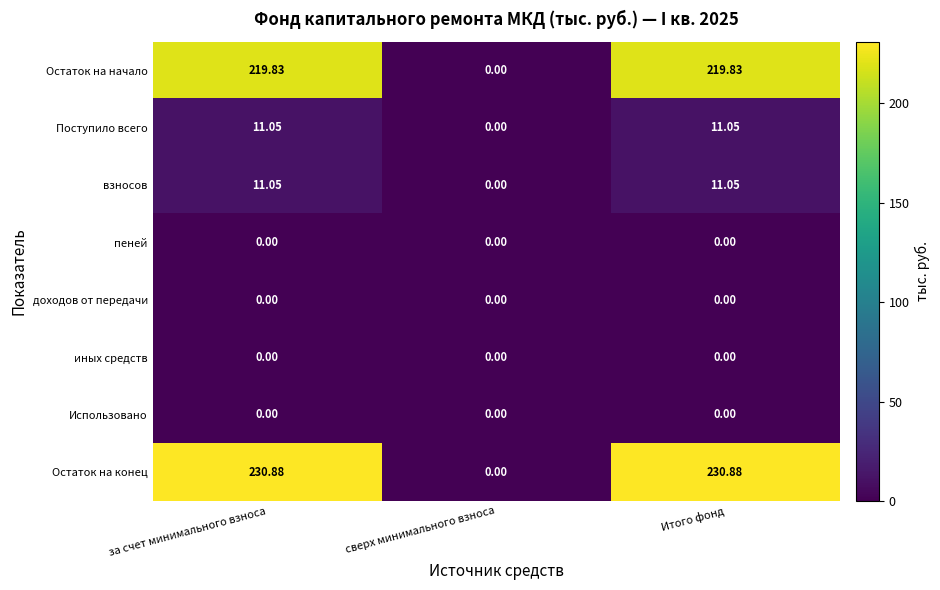

What is the total value across all series at за счет минимального взноса?

472.8